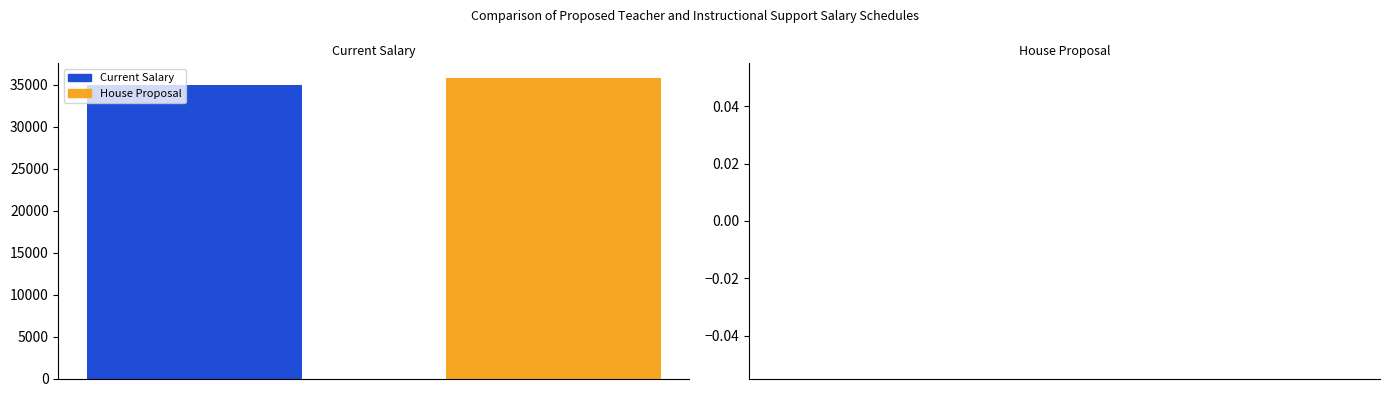

What is the minimum value shown in the chart?

35000